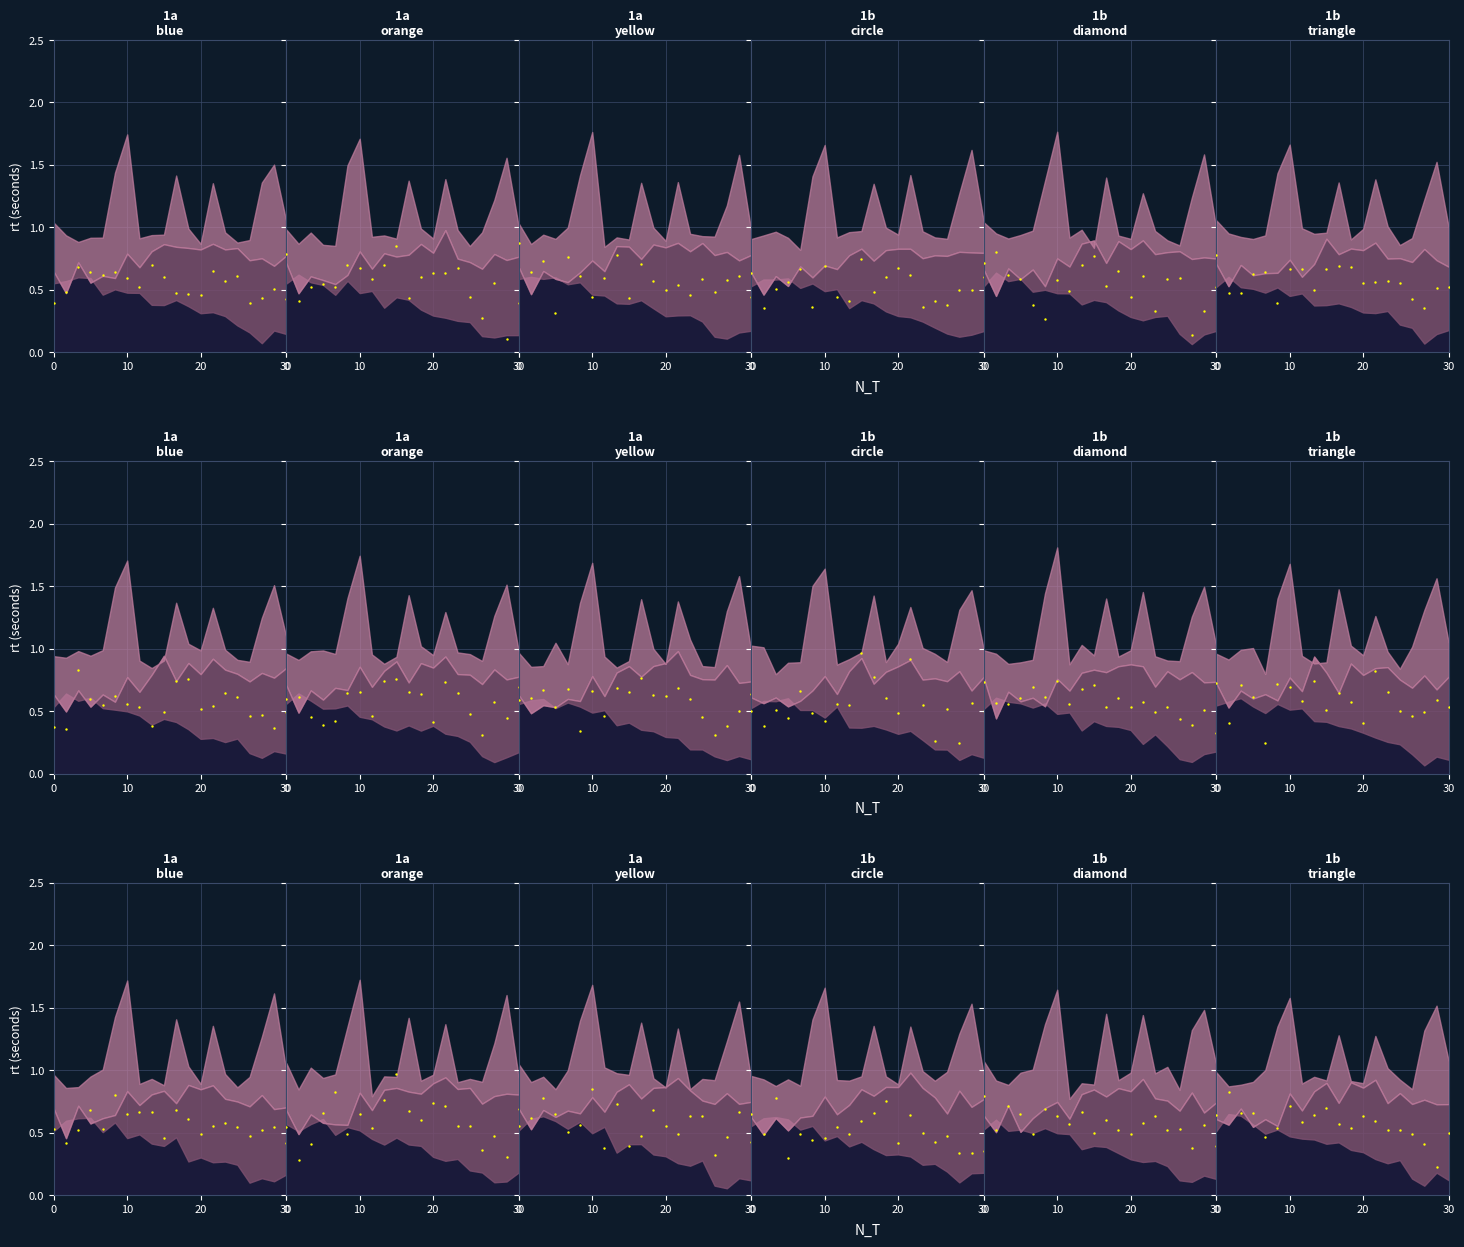

Which has a higher value, 11 or 12?

12